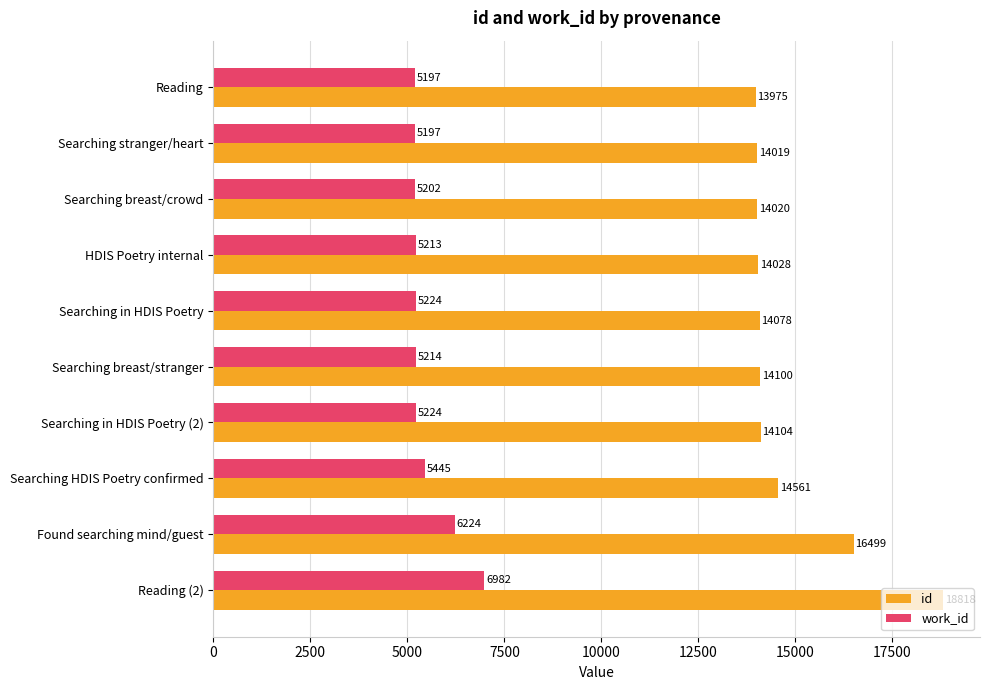

True or false: work_id has a value of 8475 at Found searching mind/guest.

False